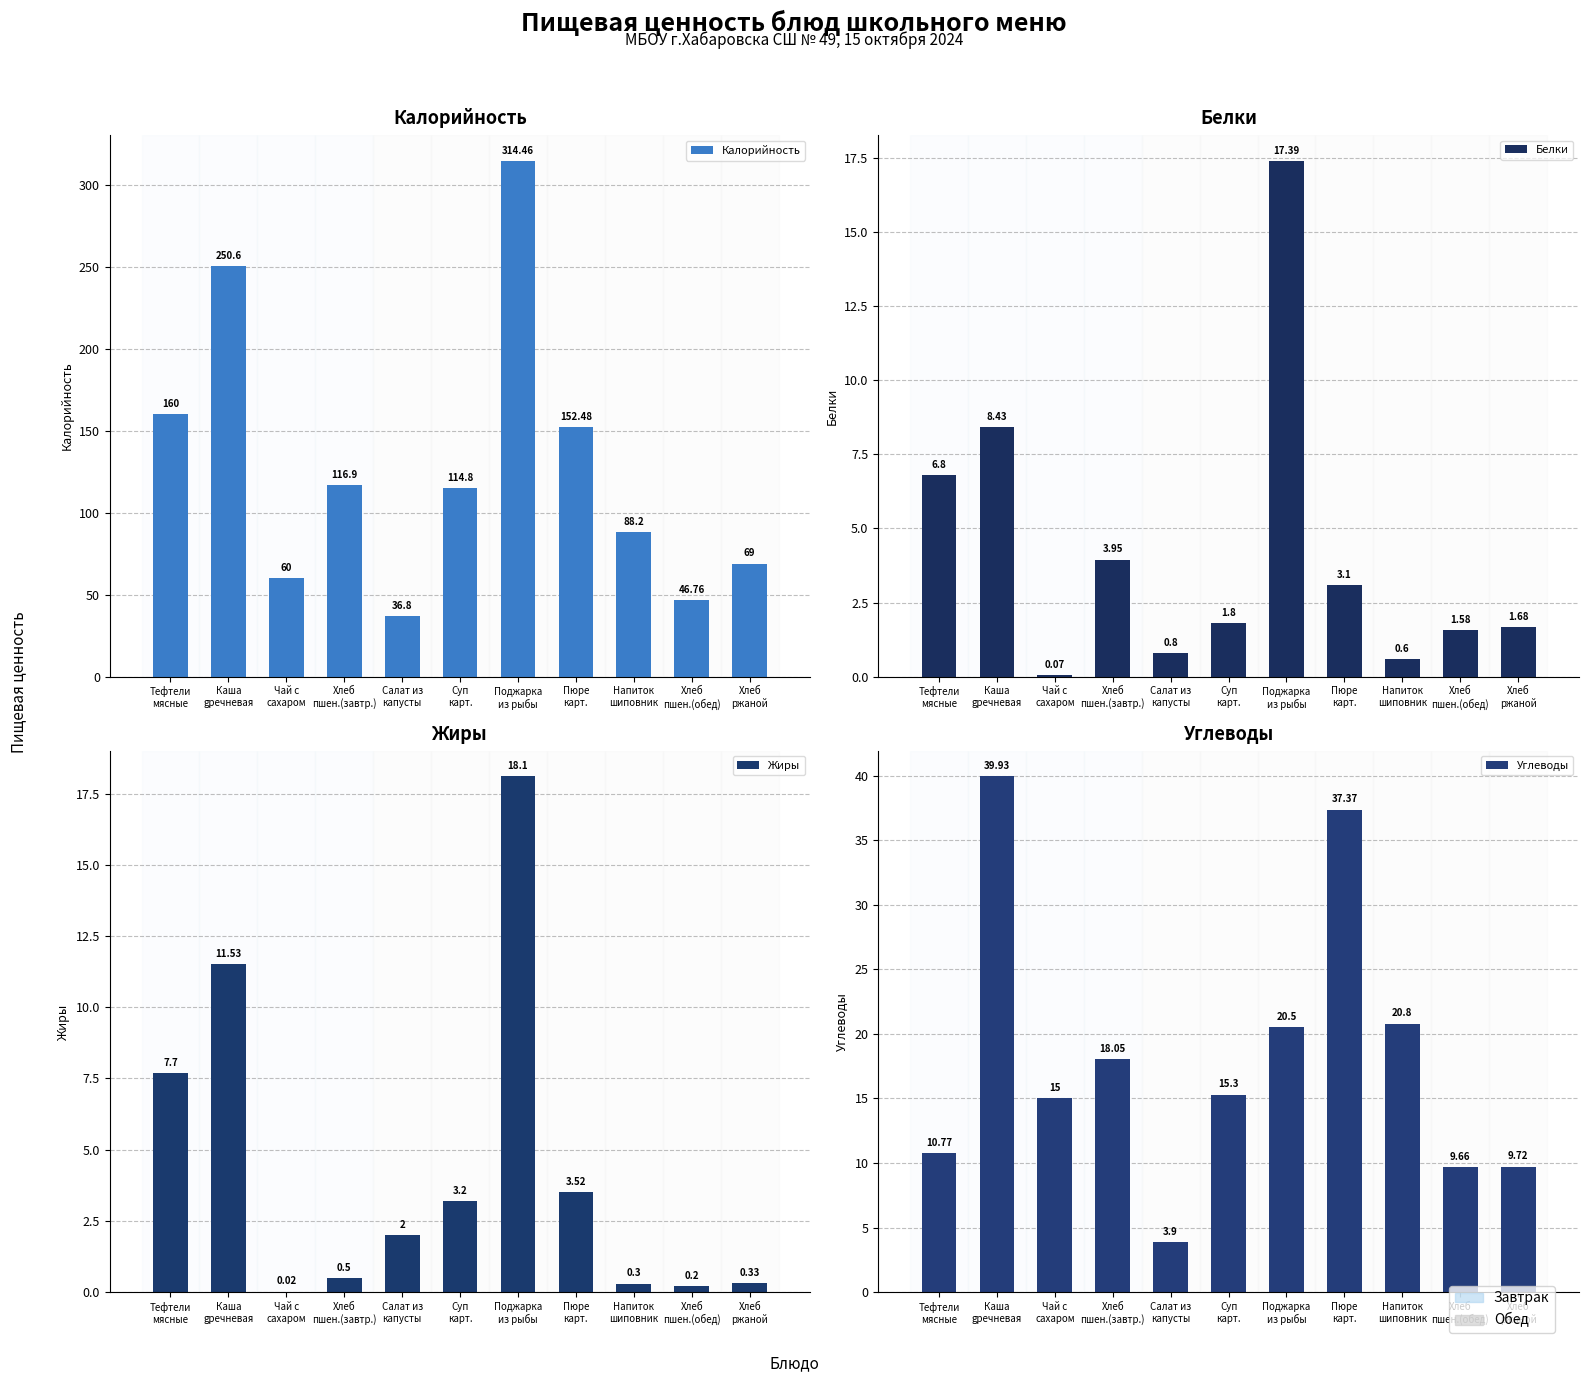

What are all the series names shown in the legend?

Калорийность, Белки, Жиры, Углеводы